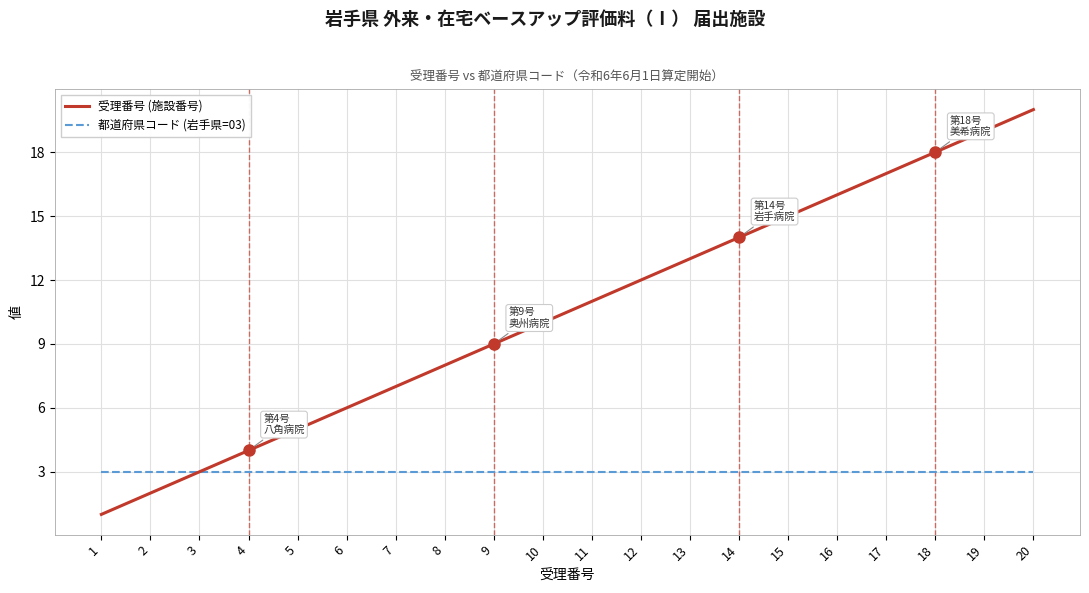

The 都道府県コード (岩手県=03) series shows 3 at 10. True or false?

True